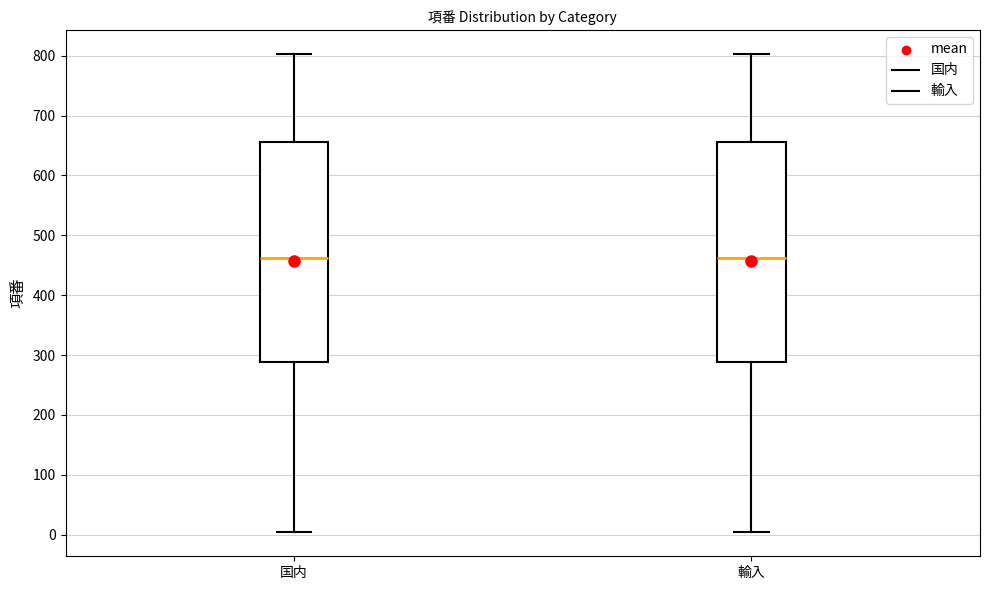

Where does the median line of the box for 国内 sit on the y-axis? The values are not printed on the chart, so give them approximately, as read against the axis.

460